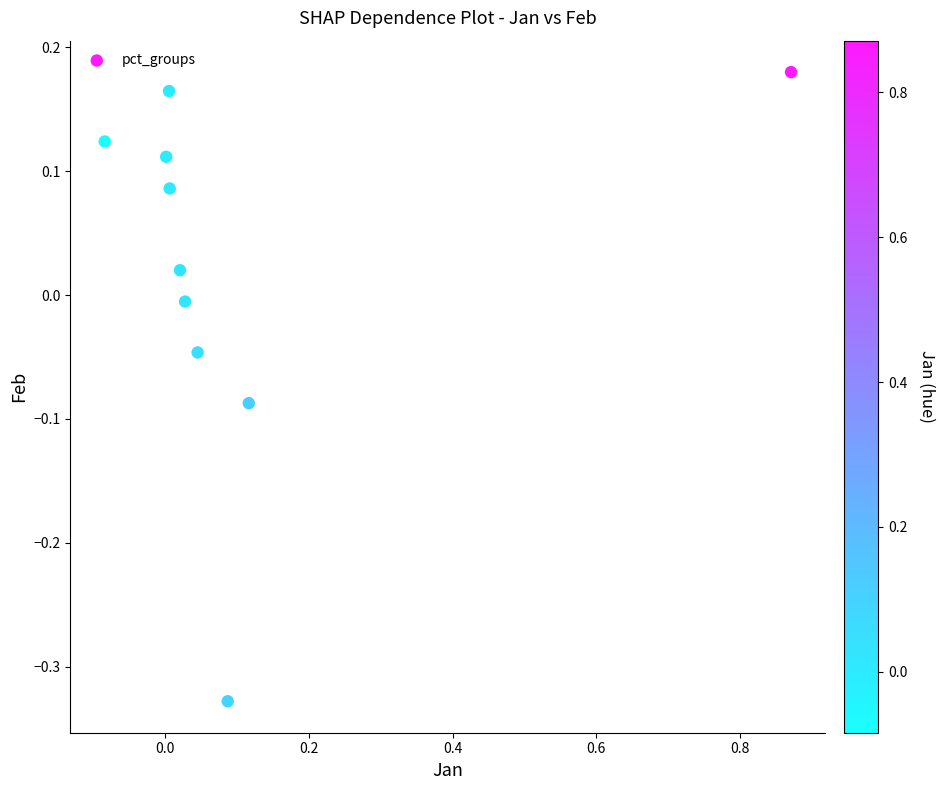

What is the range of Y values (max minus min)?

0.5